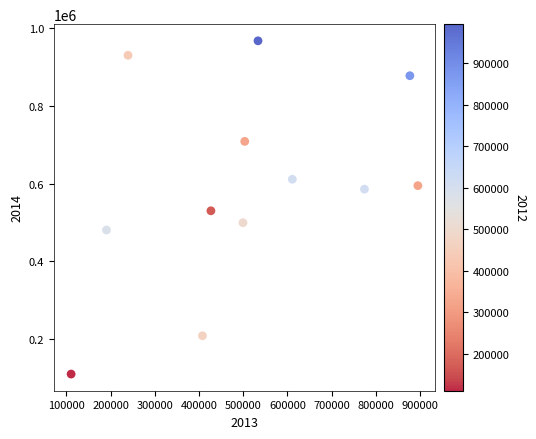

What is the range of Y values (max minus min)?

856021